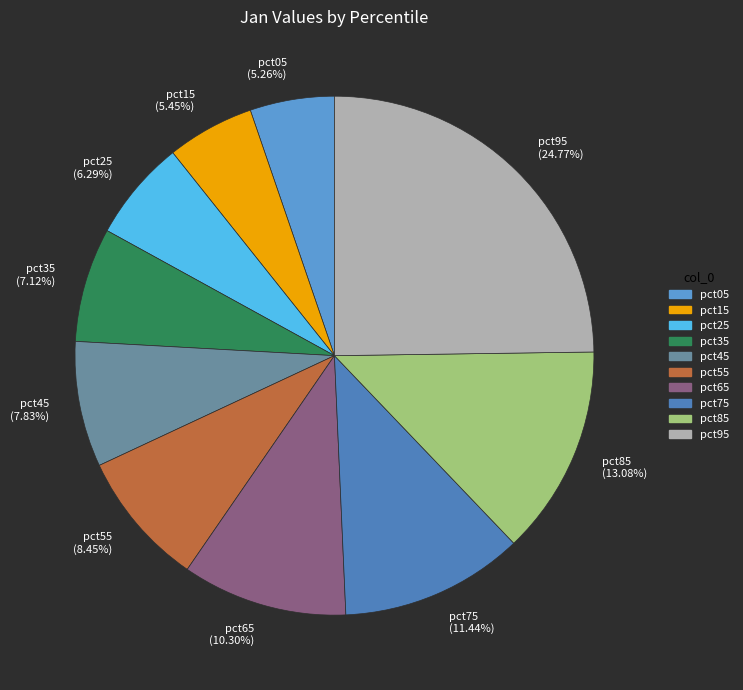

How much of the chart is everything except pct75?

88.6%